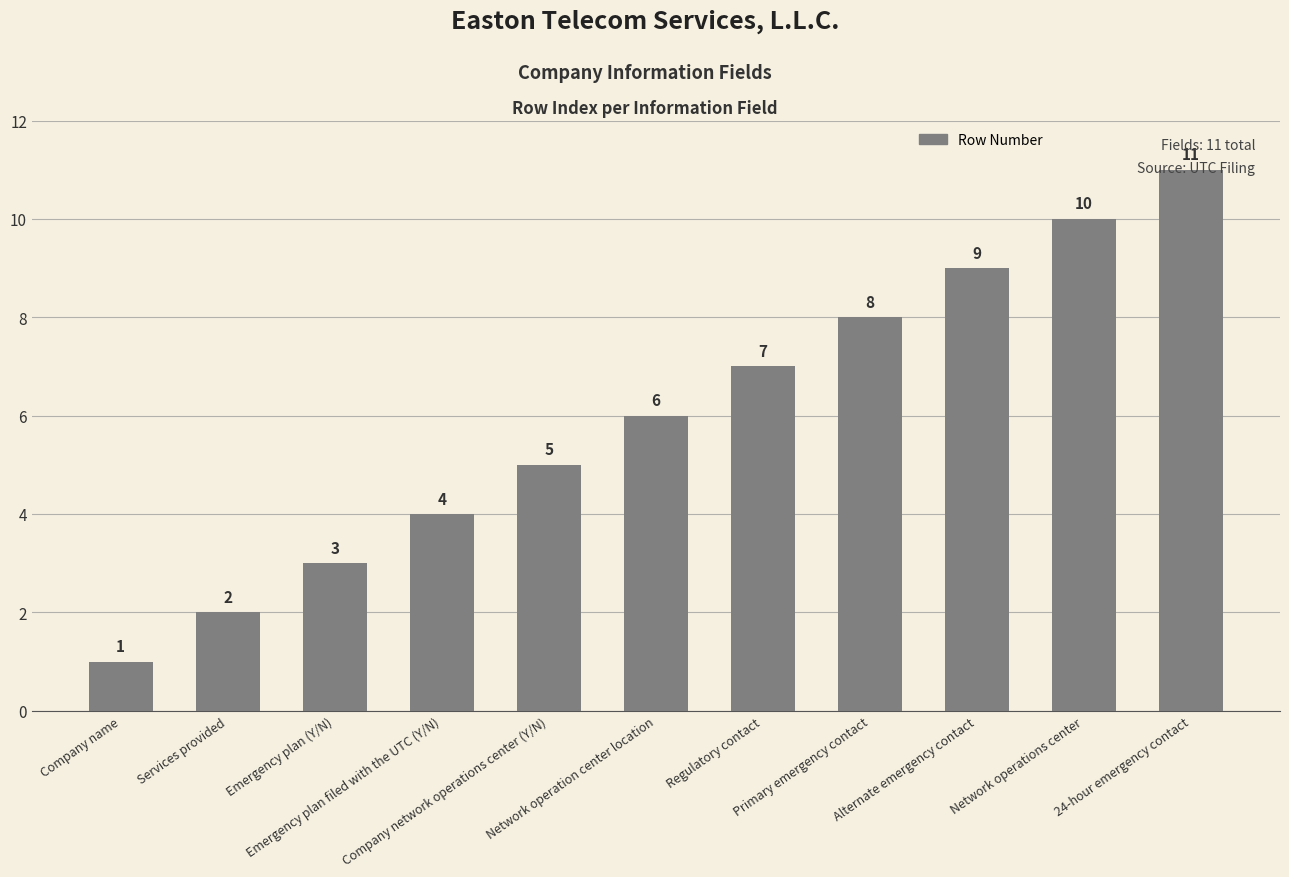

What is the difference between the second highest and minimum values?

9